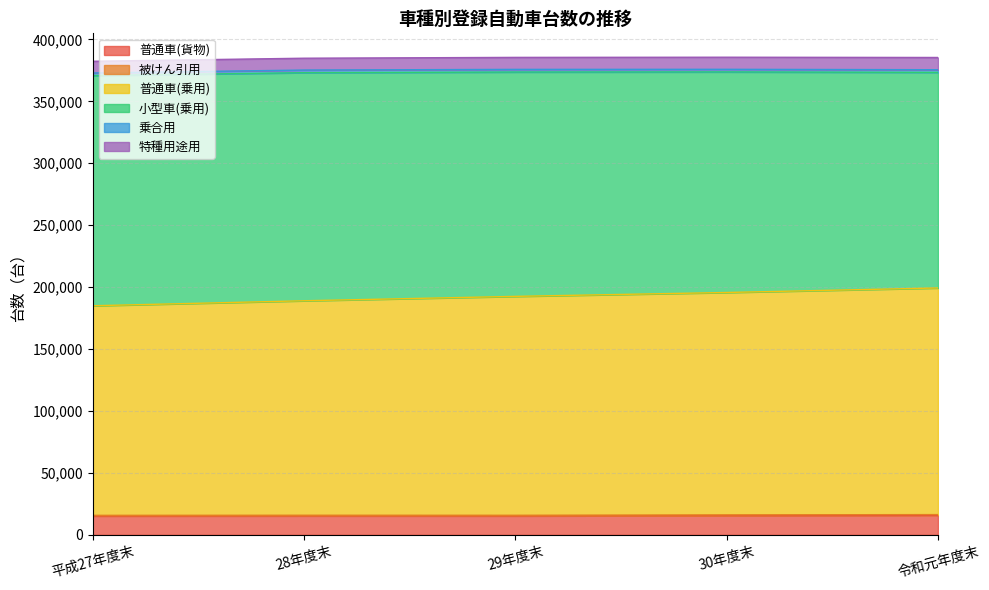

Where is the first local minimum for 乗合用?

30年度末